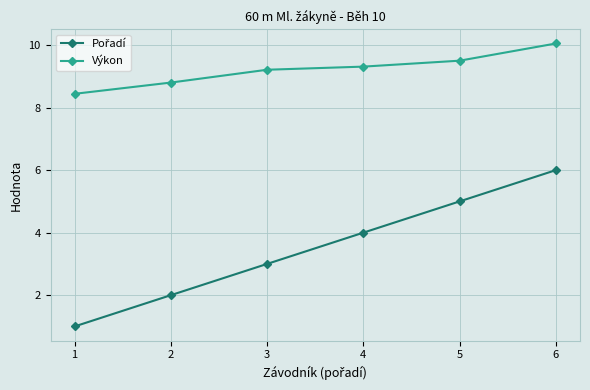

What is the average value of the Výkon series?

9.2